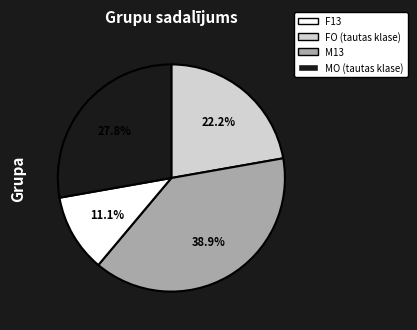

Is there any slice that represents more than half of the pie?

No